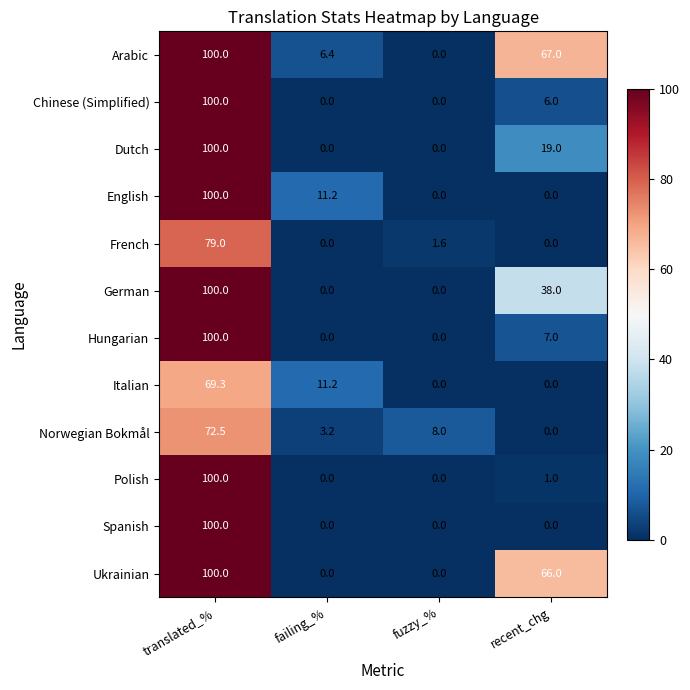

How many data points does each series have?

4